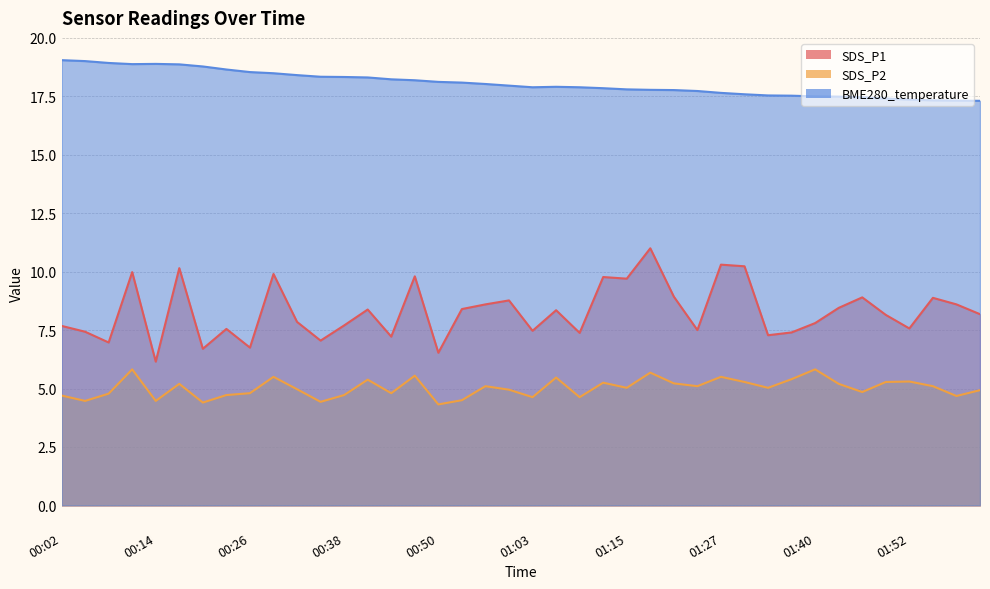

Reading left to right, extract all data points from this chart.

SDS_P1: 00:02=7.7	00:05=7.4	00:08=7.0	00:11=10.0	00:14=6.2	00:17=10.2	00:20=6.7	00:23=7.5	00:26=6.8	00:29=9.9	00:32=7.8	00:35=7.0	00:38=7.7	00:41=8.4	00:44=7.2	00:47=9.8	00:50=6.5	00:54=8.4	00:57=8.6	01:00=8.8	01:03=7.5	01:06=8.3	01:09=7.4	01:12=9.8	01:15=9.7	01:18=11.0	01:21=8.9	01:24=7.5	01:27=10.3	01:31=10.2	01:34=7.3	01:37=7.4	01:40=7.8	01:43=8.4	01:46=8.9	01:49=8.2	01:52=7.6	01:55=8.9	01:58=8.6	02:01=8.2
SDS_P2: 00:02=4.7	00:05=4.5	00:08=4.8	00:11=5.8	00:14=4.5	00:17=5.2	00:20=4.4	00:23=4.7	00:26=4.8	00:29=5.5	00:32=5.0	00:35=4.4	00:38=4.7	00:41=5.4	00:44=4.8	00:47=5.5	00:50=4.3	00:54=4.5	00:57=5.1	01:00=5.0	01:03=4.6	01:06=5.5	01:09=4.6	01:12=5.2	01:15=5.0	01:18=5.7	01:21=5.2	01:24=5.1	01:27=5.5	01:31=5.3	01:34=5.0	01:37=5.4	01:40=5.8	01:43=5.2	01:46=4.8	01:49=5.3	01:52=5.3	01:55=5.1	01:58=4.7	02:01=4.9
BME280_temperature: 00:02=19.1	00:05=19.0	00:08=18.9	00:11=18.9	00:14=18.9	00:17=18.9	00:20=18.8	00:23=18.6	00:26=18.5	00:29=18.5	00:32=18.4	00:35=18.3	00:38=18.3	00:41=18.3	00:44=18.2	00:47=18.2	00:50=18.1	00:54=18.1	00:57=18.0	01:00=18.0	01:03=17.9	01:06=17.9	01:09=17.9	01:12=17.9	01:15=17.8	01:18=17.8	01:21=17.8	01:24=17.7	01:27=17.6	01:31=17.6	01:34=17.5	01:37=17.5	01:40=17.5	01:43=17.5	01:46=17.5	01:49=17.4	01:52=17.4	01:55=17.3	01:58=17.3	02:01=17.3